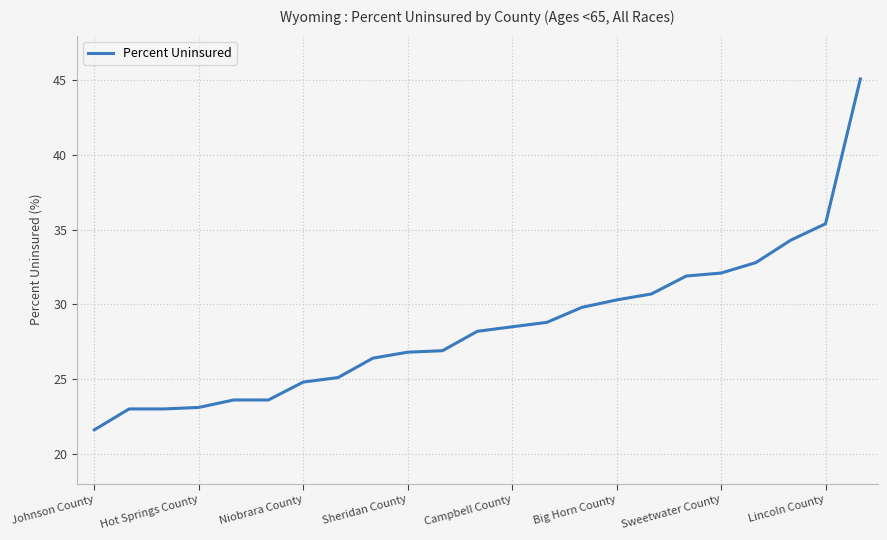

What is the maximum value shown in the chart?

45.1